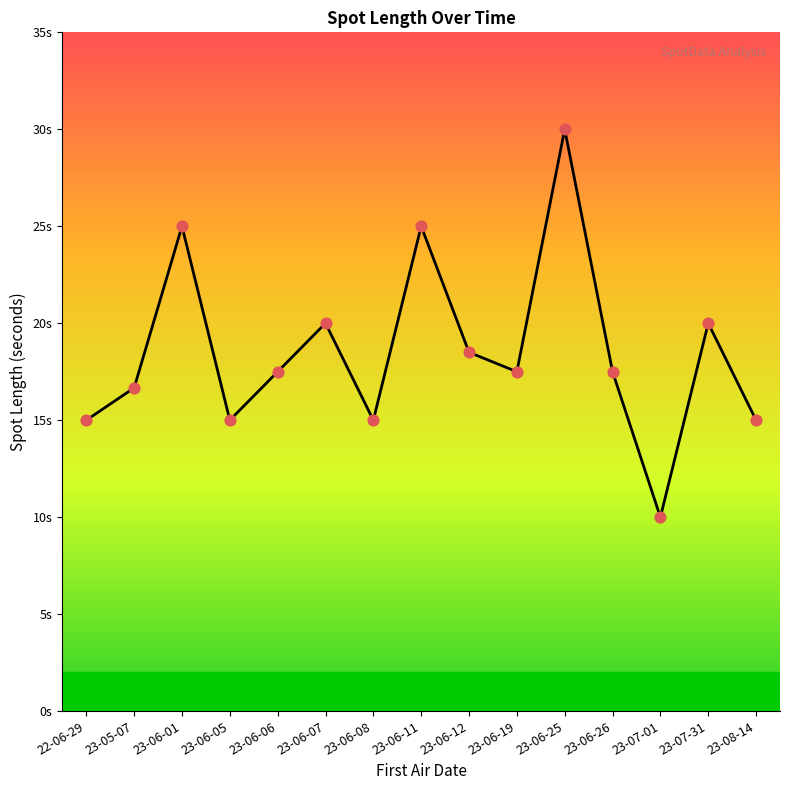

What is the change in value from 23-06-12 to 23-07-31?

+1.5